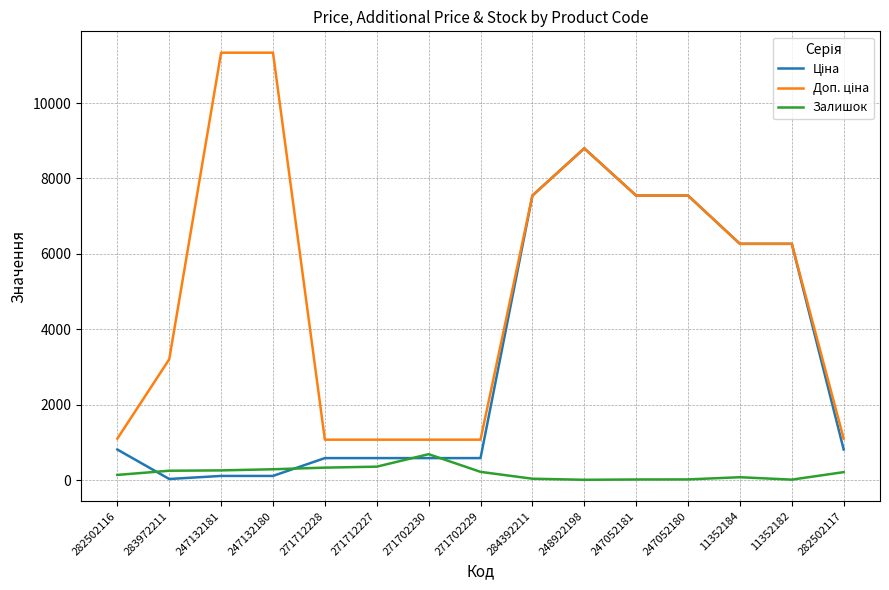

At which category is the sum across all series the highest?

248922198